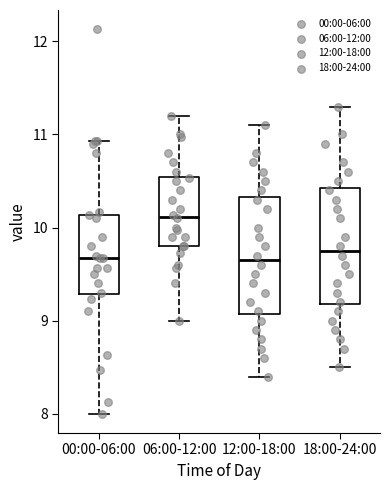

Reading left to right, read every box against the y-axis: the position of its median line, the range the box covers, and the ends of its whiskers. The values are not printed on the chart, so give them approximately, as read against the axis.

00:00-06:00: median 9.7, box 9.3 to 10.1, whiskers 8.0 to 10.9
06:00-12:00: median 10.1, box 9.8 to 10.5, whiskers 9.0 to 11.2
12:00-18:00: median 9.7, box 9.1 to 10.3, whiskers 8.4 to 11.1
18:00-24:00: median 9.8, box 9.2 to 10.4, whiskers 8.5 to 11.3